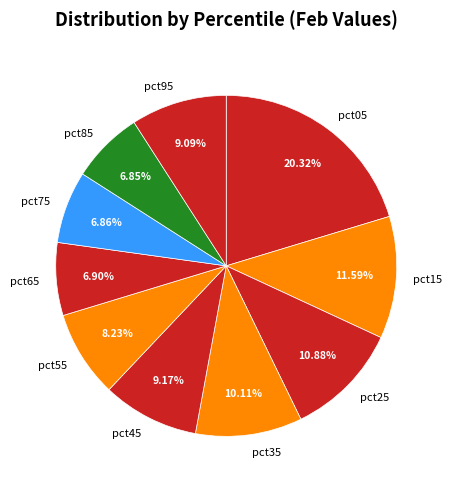

Is it true that pct25 is 1% of the pie?

False